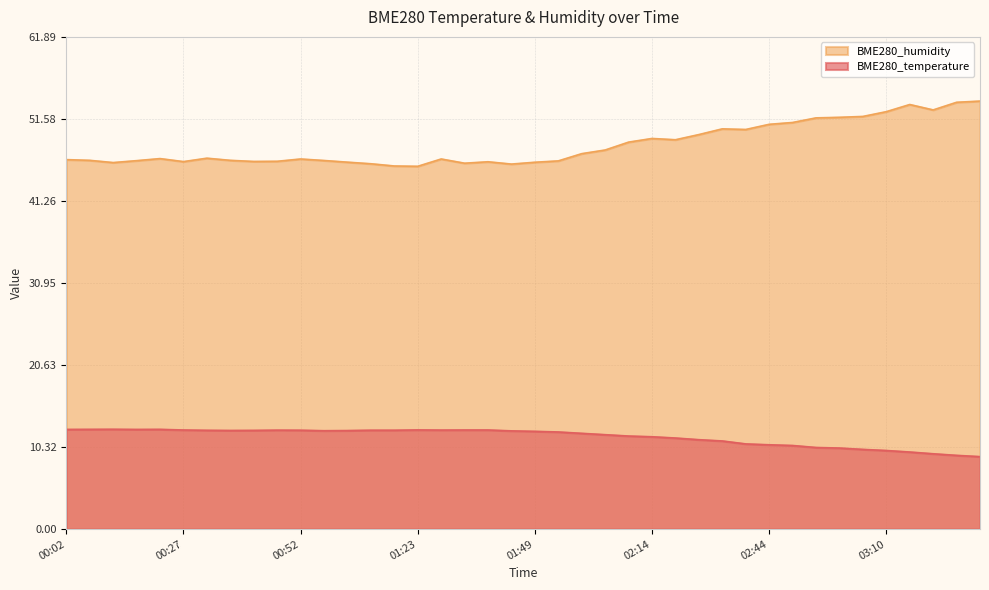

The value of BME280_humidity at 02:29 is 50.3. True or false?

True